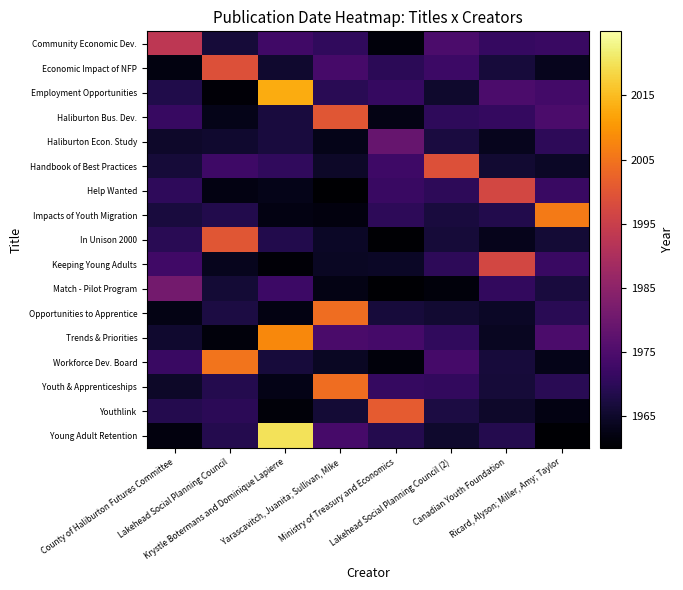

How many series are shown in this chart?

17